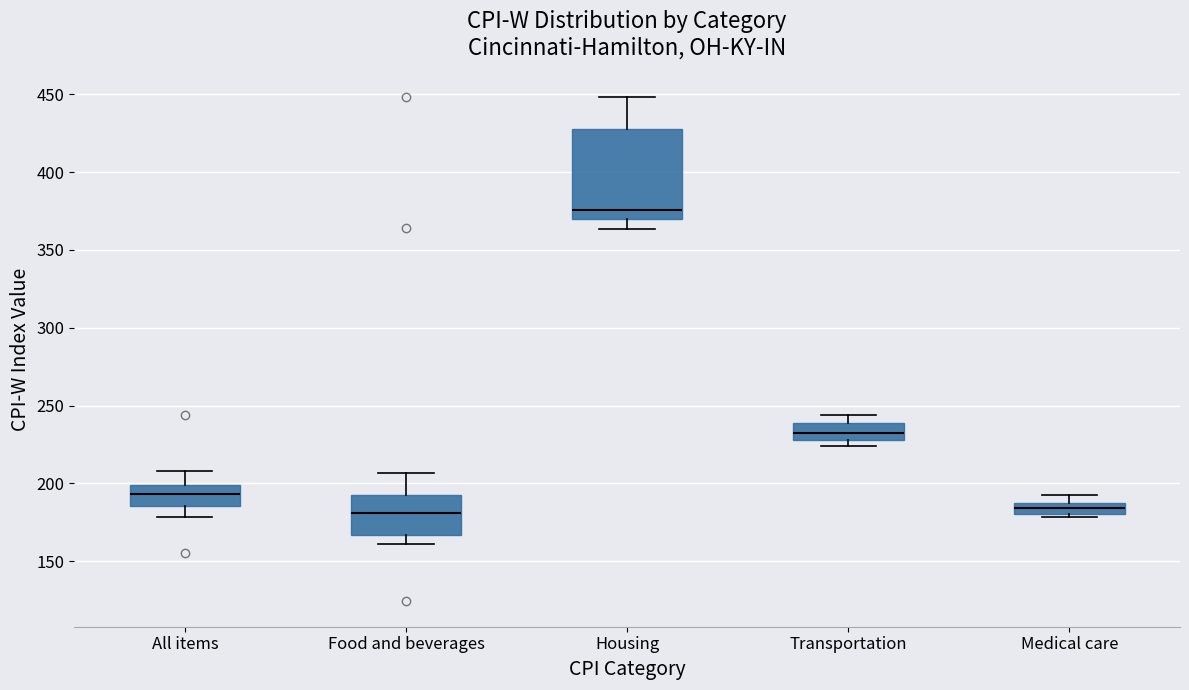

Which box has the highest median line?

Housing